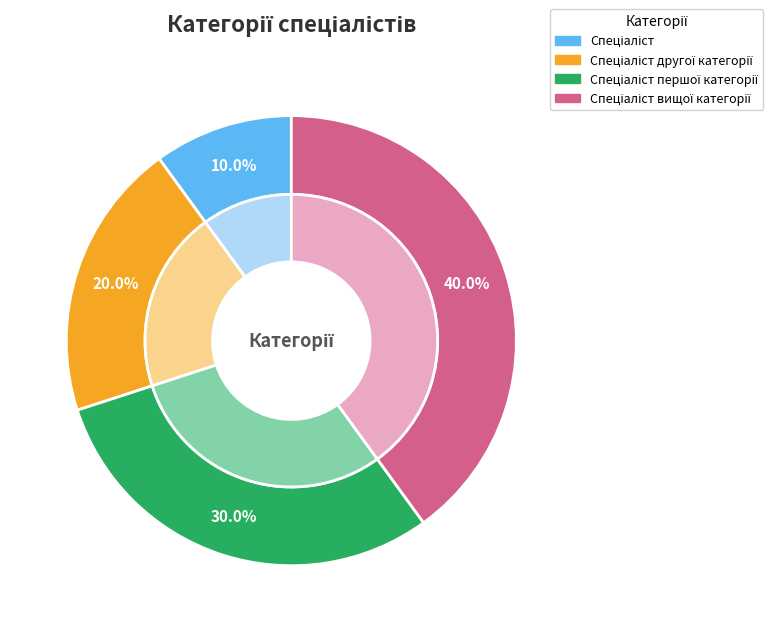

To the nearest percent, what is the difference between the Спеціаліст вищої категорії and Спеціаліст другої категорії slice percentages?

20%